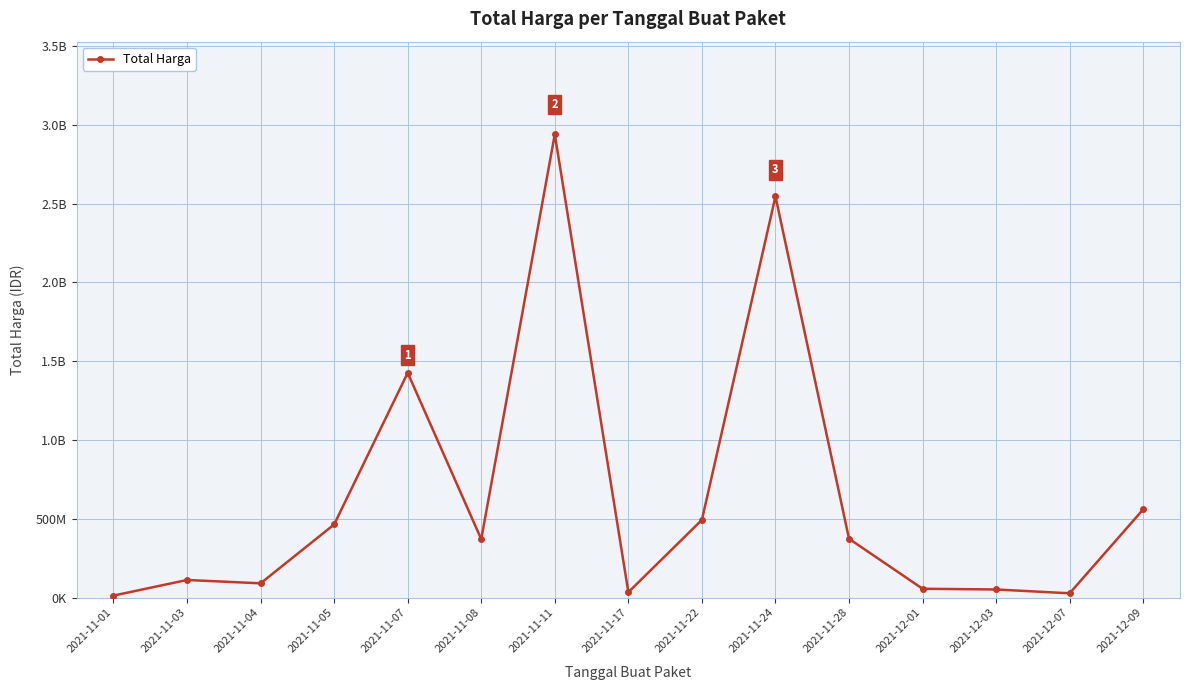

What is the average value?

637057392